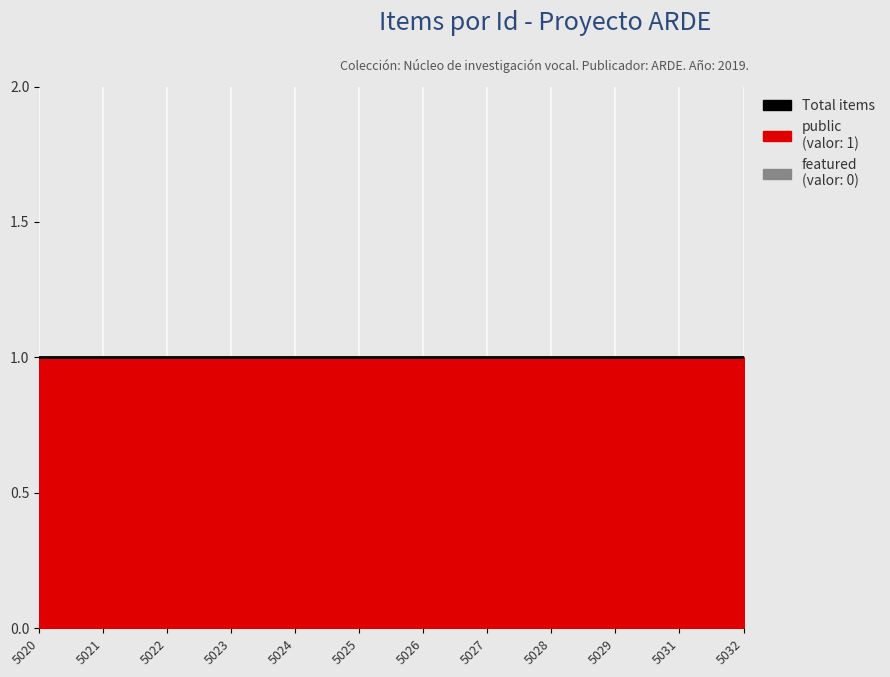

What is the sum of the public values at 5031 and 5027?

2